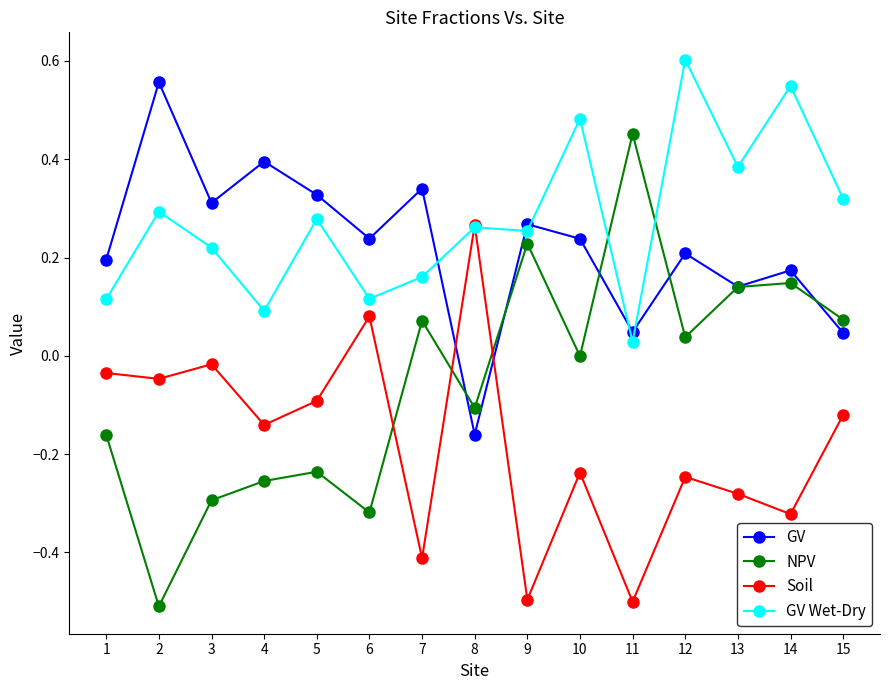

How many interior local peaks does the GV series have?

6